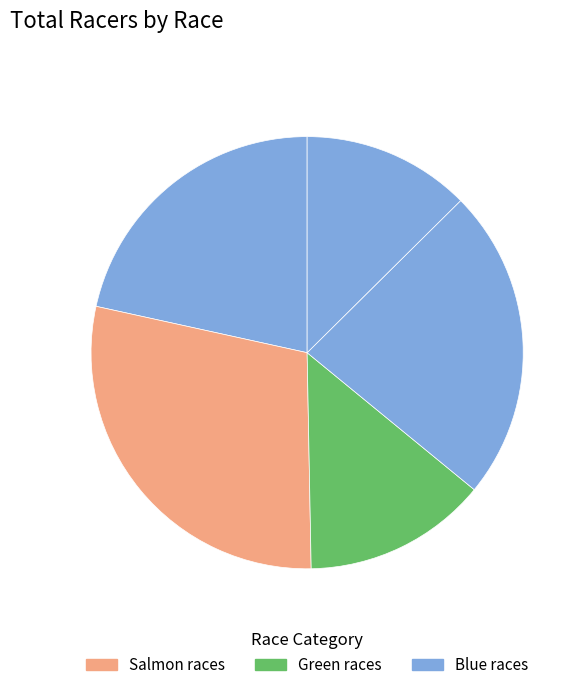

How many slices are in this pie chart?

5